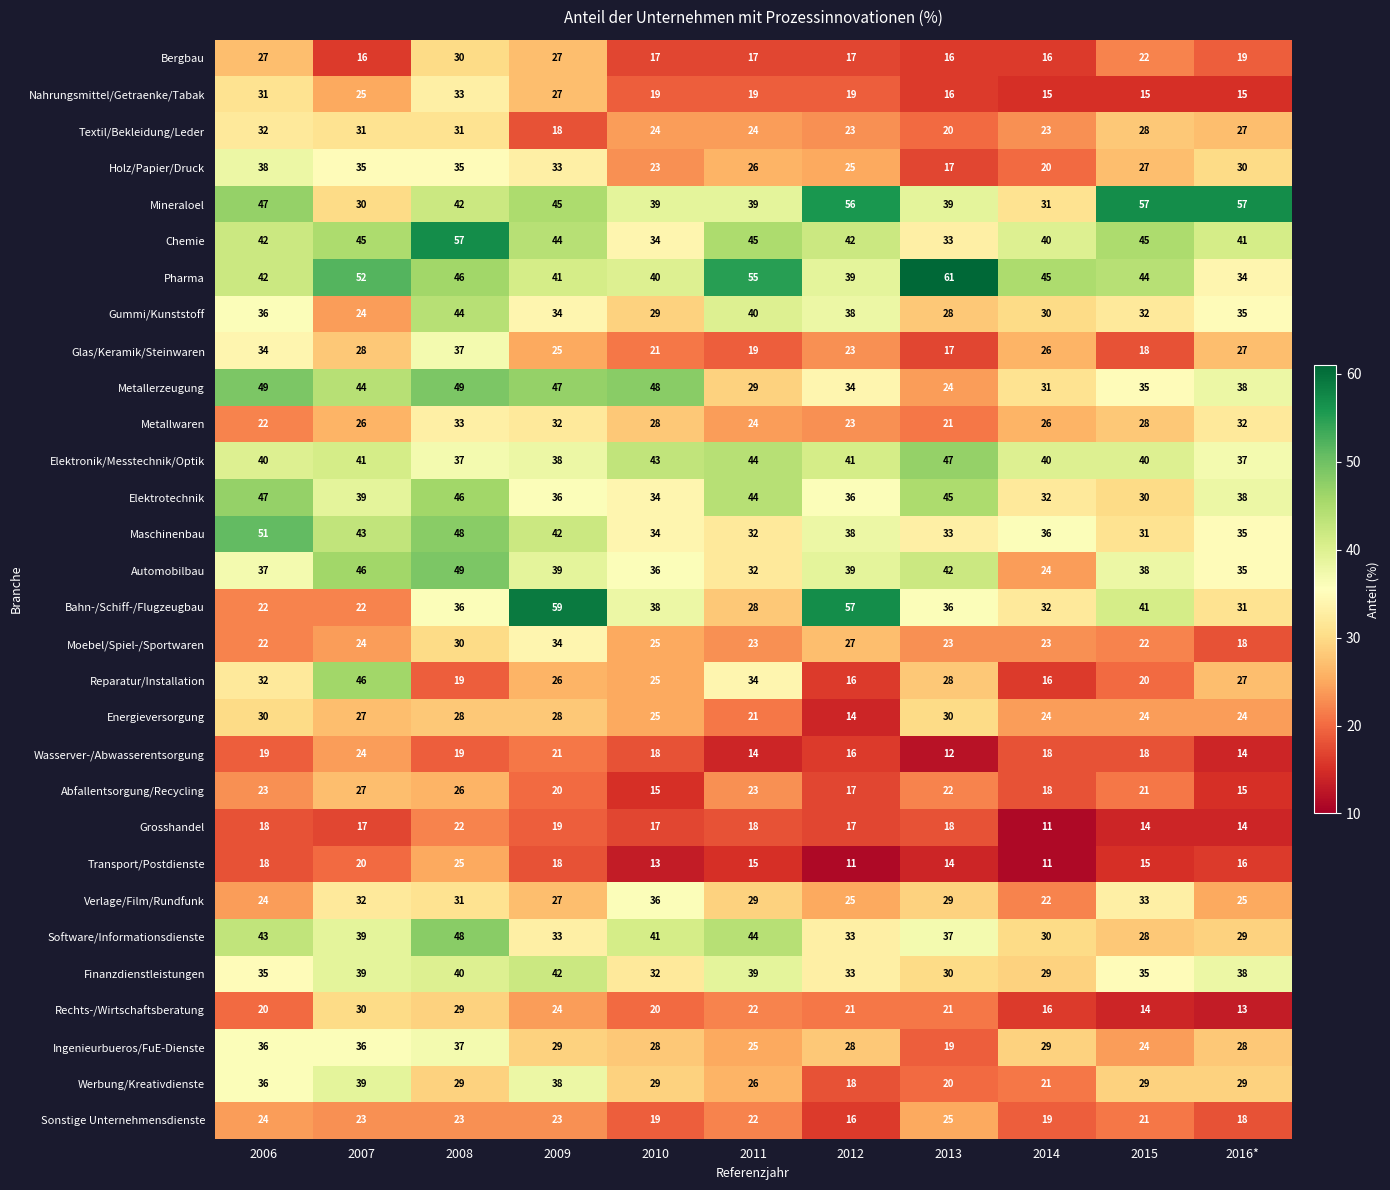

Which series changed the most between 2010 and 2014?

Metallerzeugung